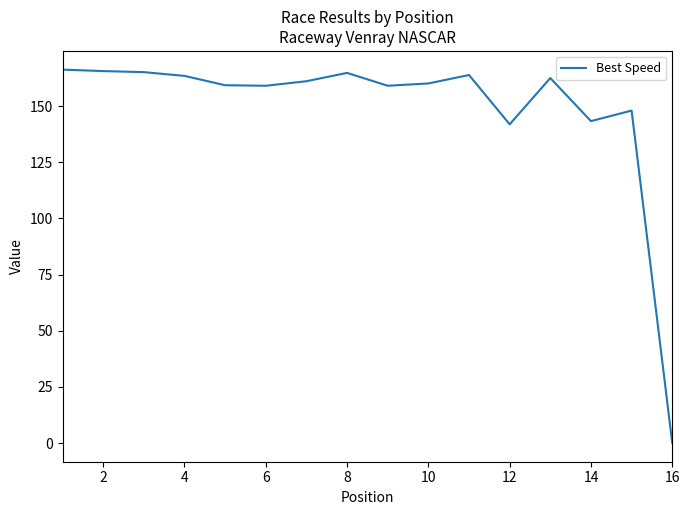

Does the chart display data point markers on the line(s)?

No